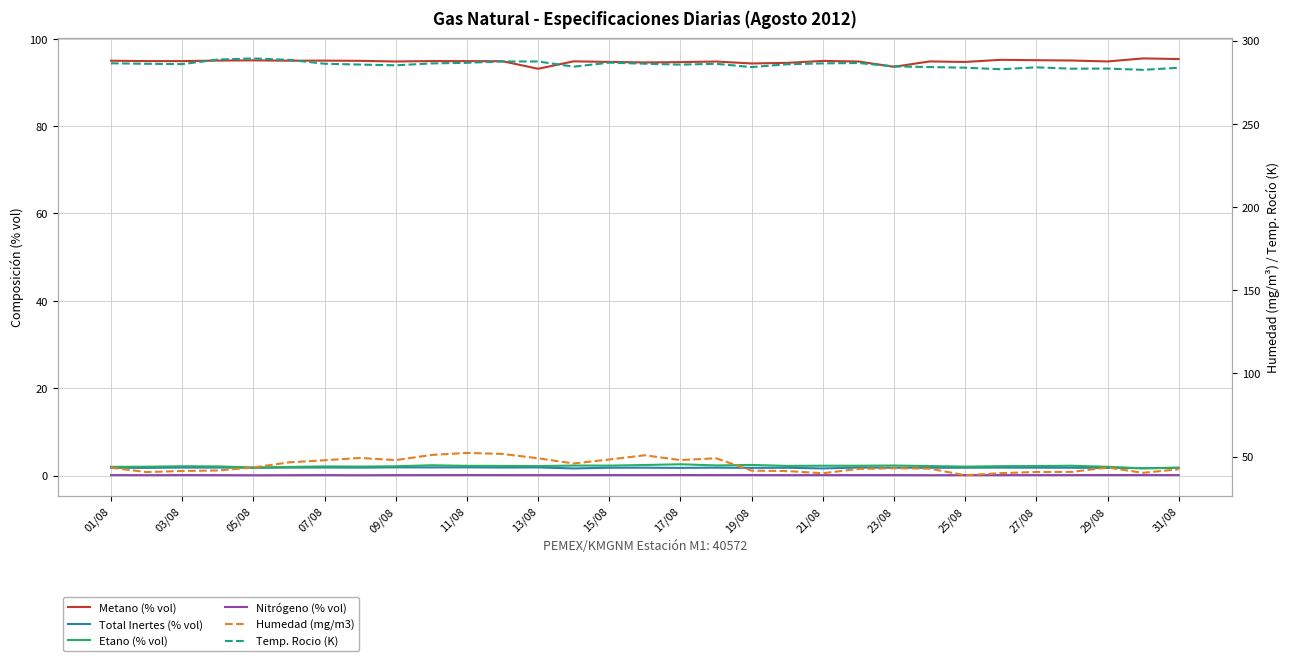

Is the value of Etano (% vol) at 21 greater than the value of Temp. Rocio (K) at 13/08?

No